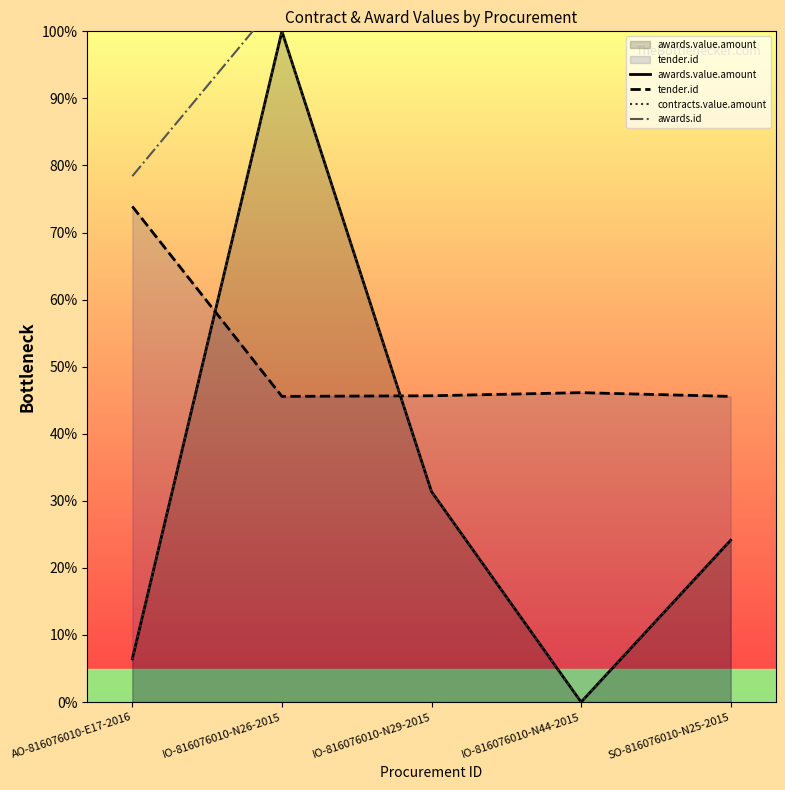

Rank the series at IO-816076010-N44-2015 from lowest to highest value.

awards.value.amount, contracts.value.amount, tender.id, awards.id